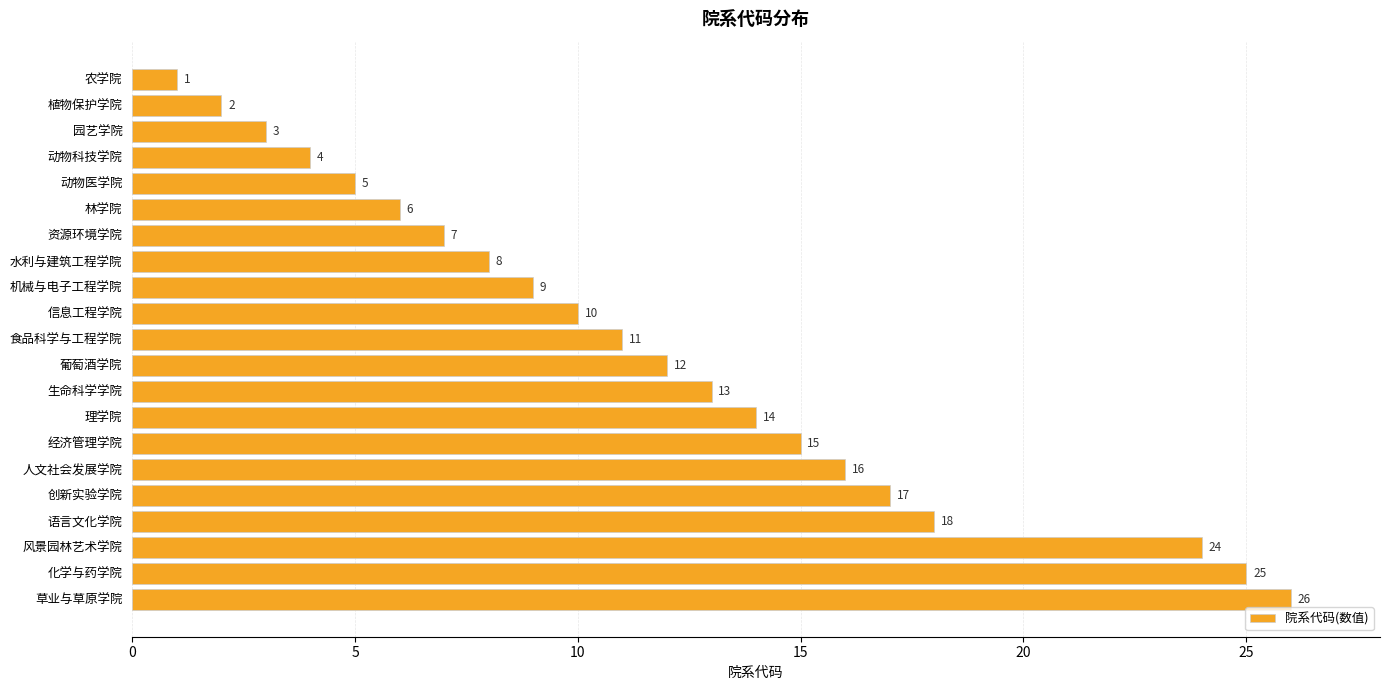

True or false: the data shows 1 at 农学院.

True